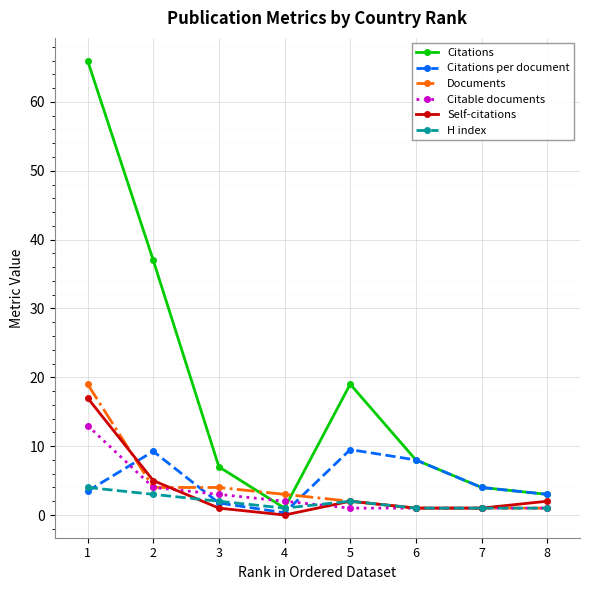

Does the chart have visible grid lines?

Yes